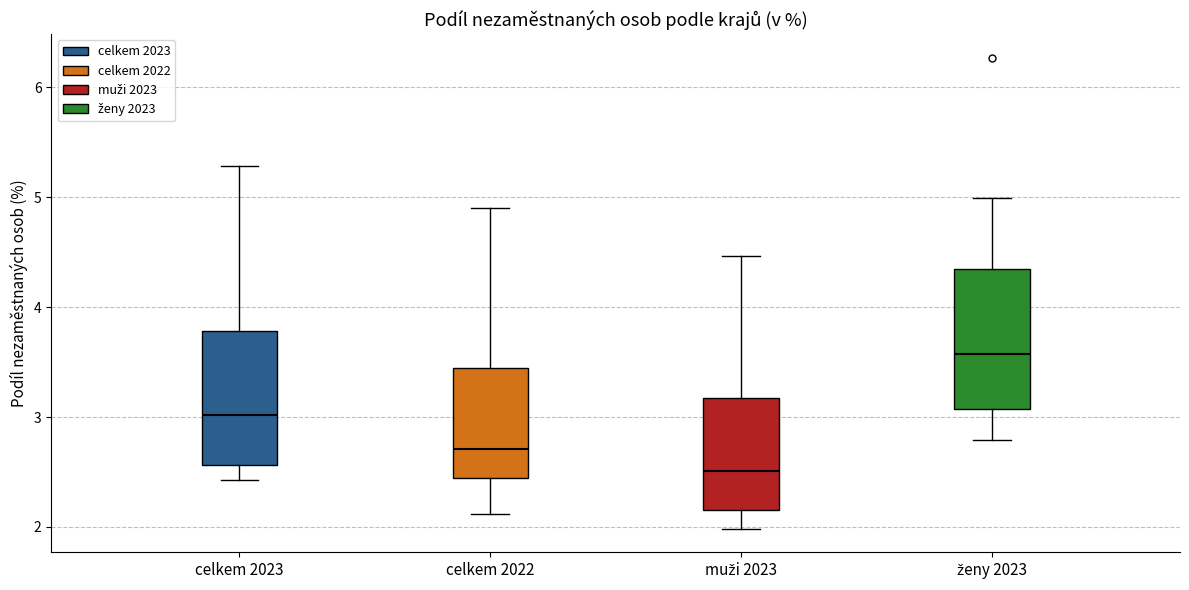

Reading left to right, read every box against the y-axis: the position of its median line, the range the box covers, and the ends of its whiskers. The values are not printed on the chart, so give them approximately, as read against the axis.

celkem 2023: median 3.0, box 2.6 to 3.8, whiskers 2.4 to 5.3
celkem 2022: median 2.7, box 2.4 to 3.4, whiskers 2.1 to 4.9
muži 2023: median 2.5, box 2.2 to 3.2, whiskers 2.0 to 4.5
ženy 2023: median 3.6, box 3.1 to 4.3, whiskers 2.8 to 5.0